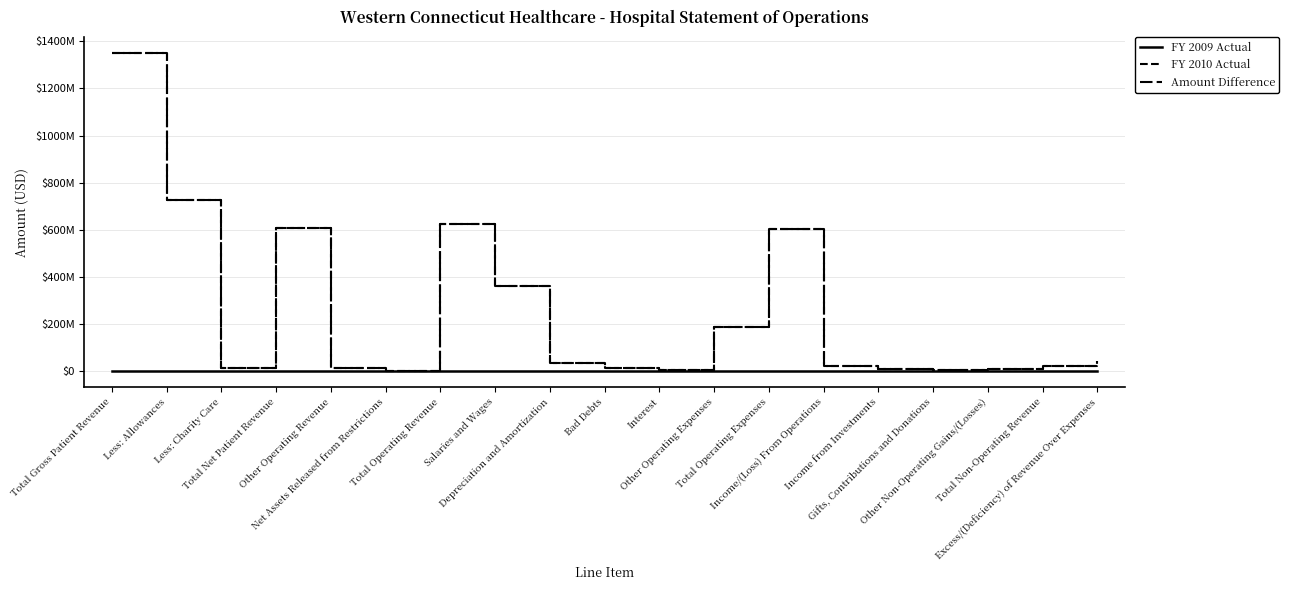

How many interior local valleys does the Amount Difference series have?

4